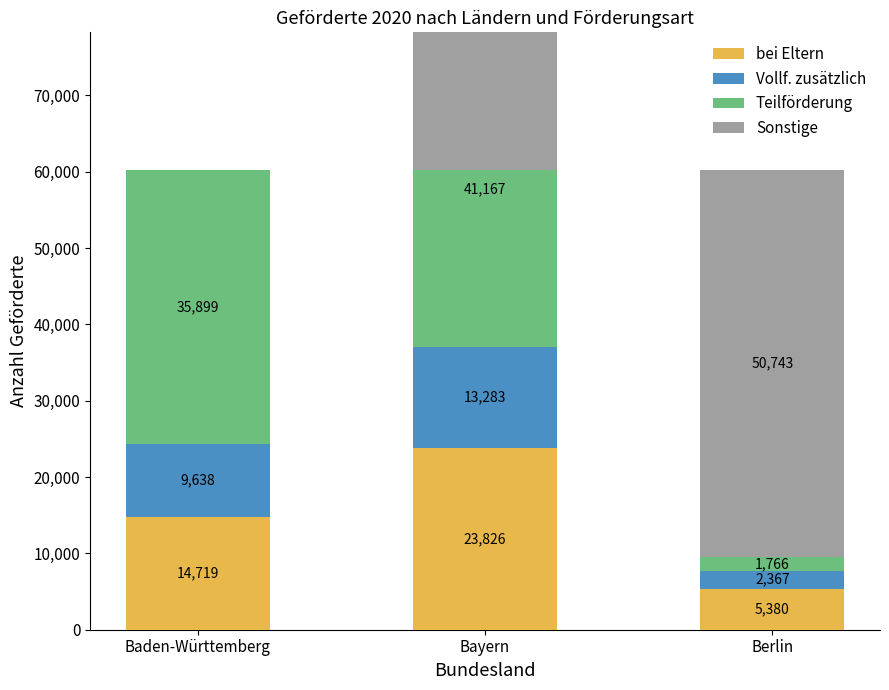

Which series has the largest range (max minus min)?

Sonstige